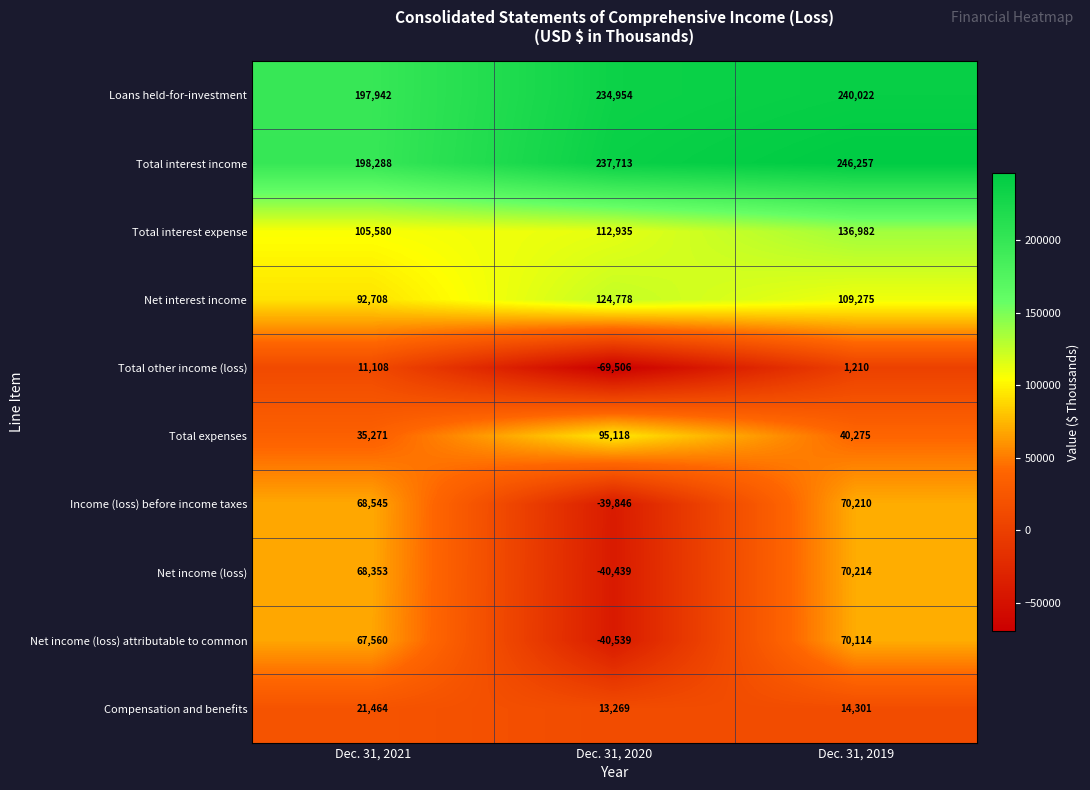

What is the minimum value shown in the chart?

-69506